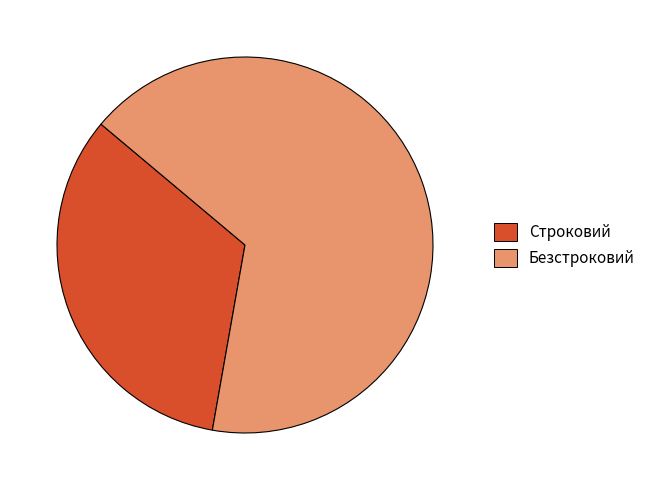

What is the ratio of the value at Строковий to the value at Безстроковий?

0.5